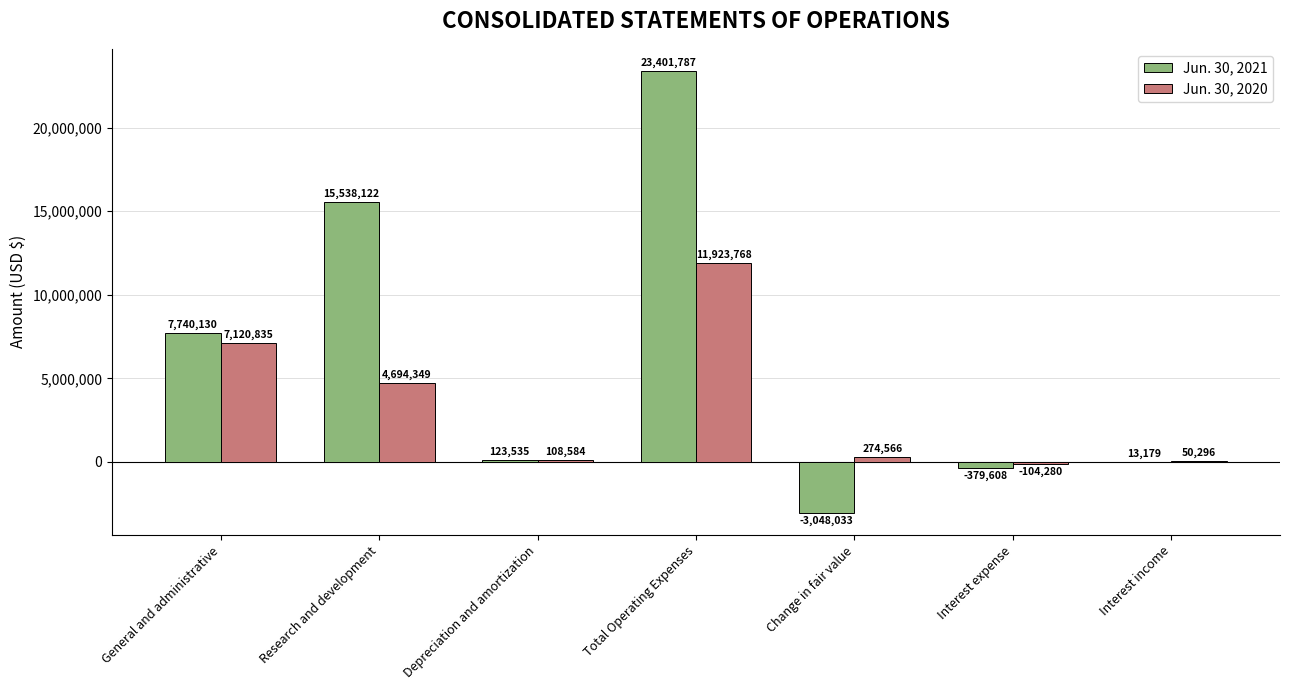

What is the maximum value for Jun. 30, 2021?

23401787